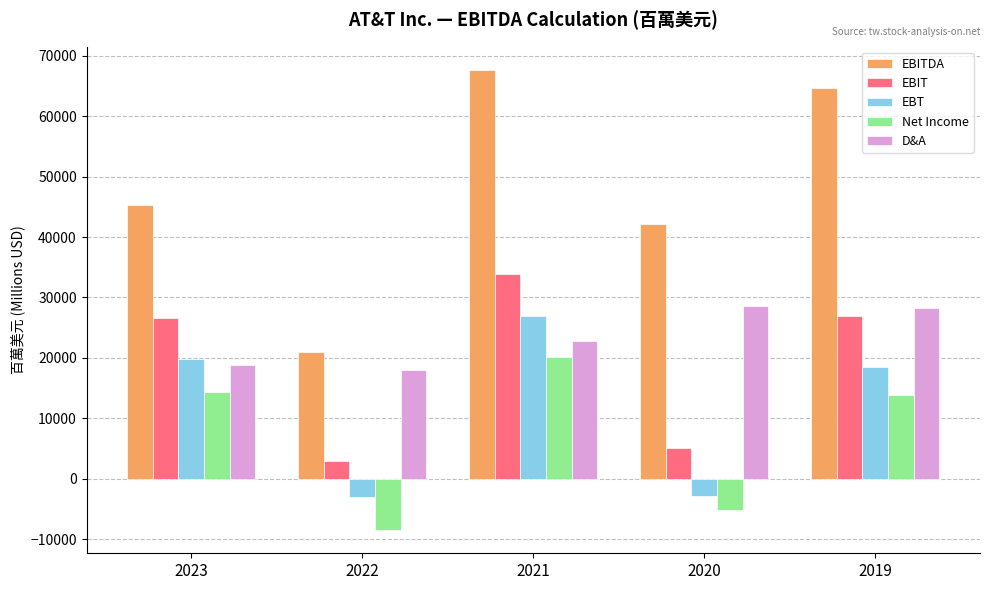

How many distinct data groups are displayed?

5